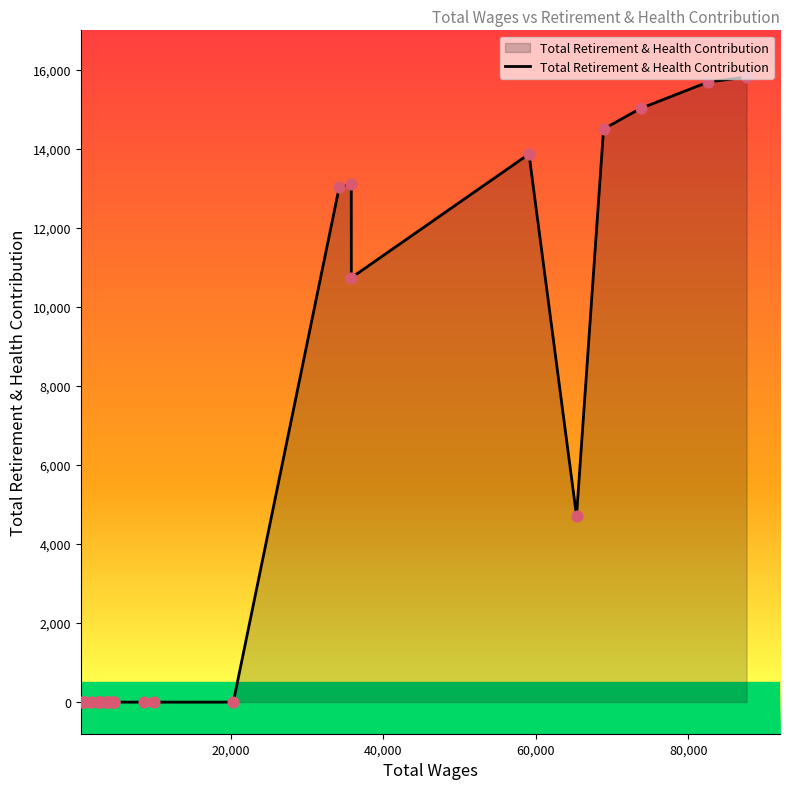

What is the greatest value displayed?

15817